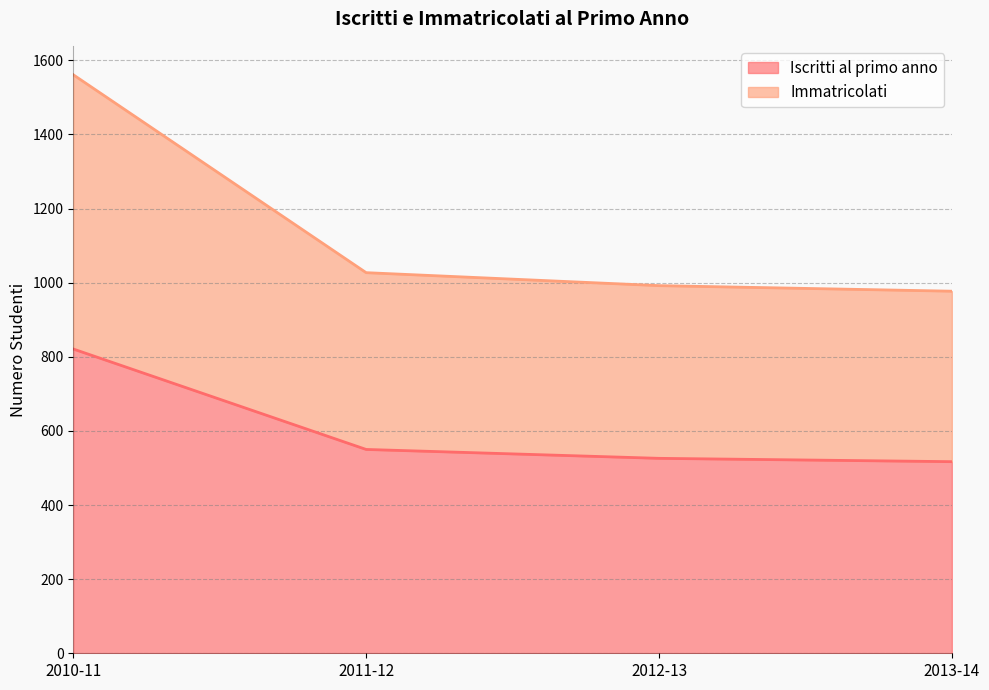

Reading left to right, transcribe all the data shown in this chart.

Iscritti al primo anno 2010-11: 821	550	526	517
Immatricolati 2010-11: 1561	1027	992	977